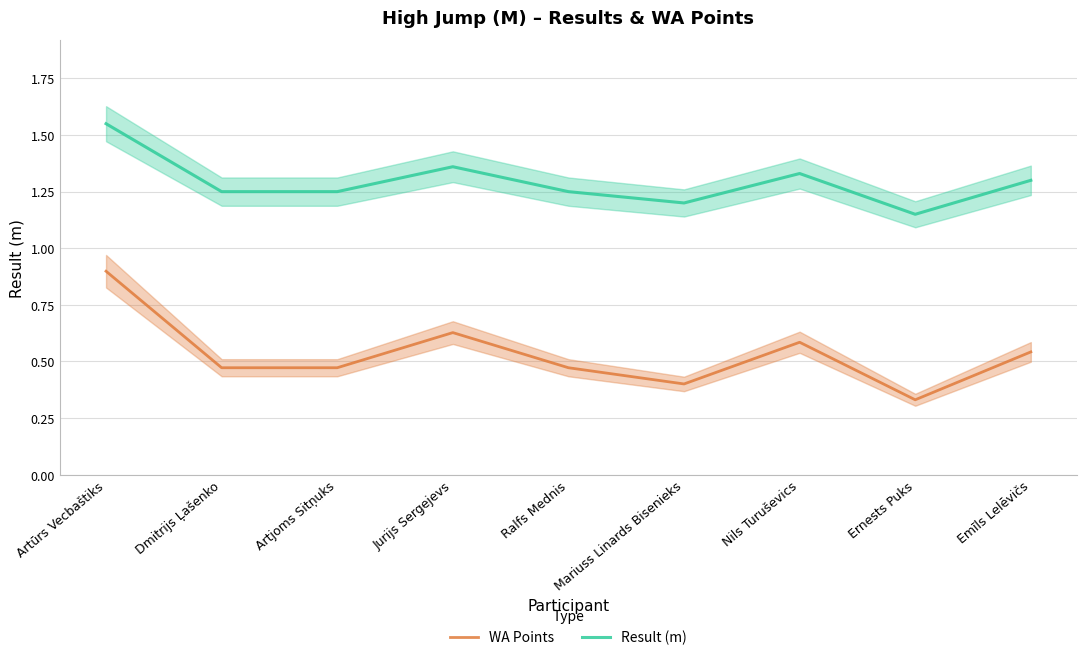

How many interior local valleys does the Result (m) series have?

2